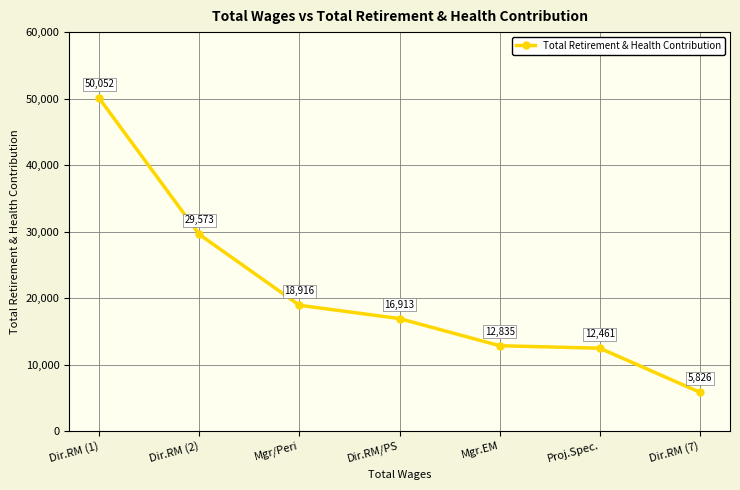

What is the maximum value shown in the chart?

50052